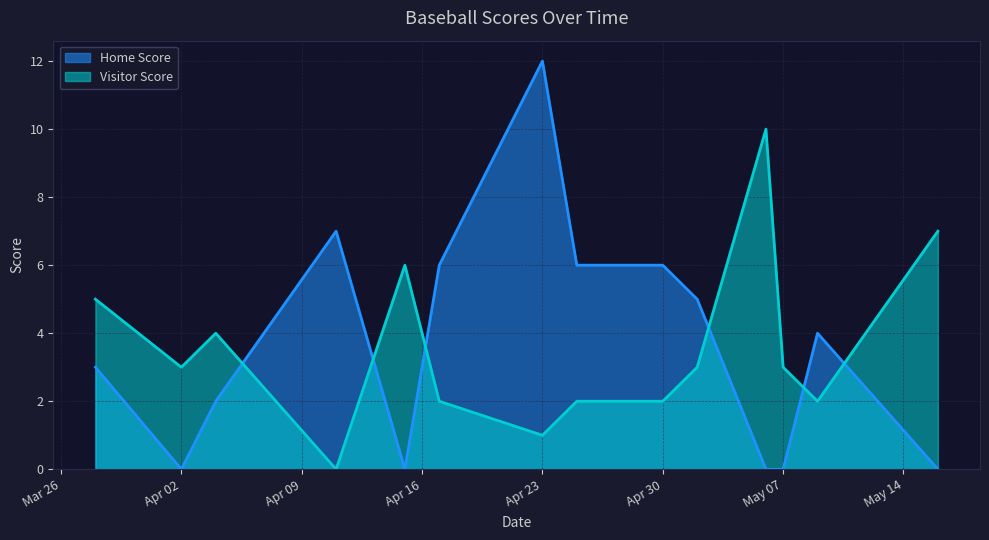

Does the chart display data point markers on the line(s)?

No